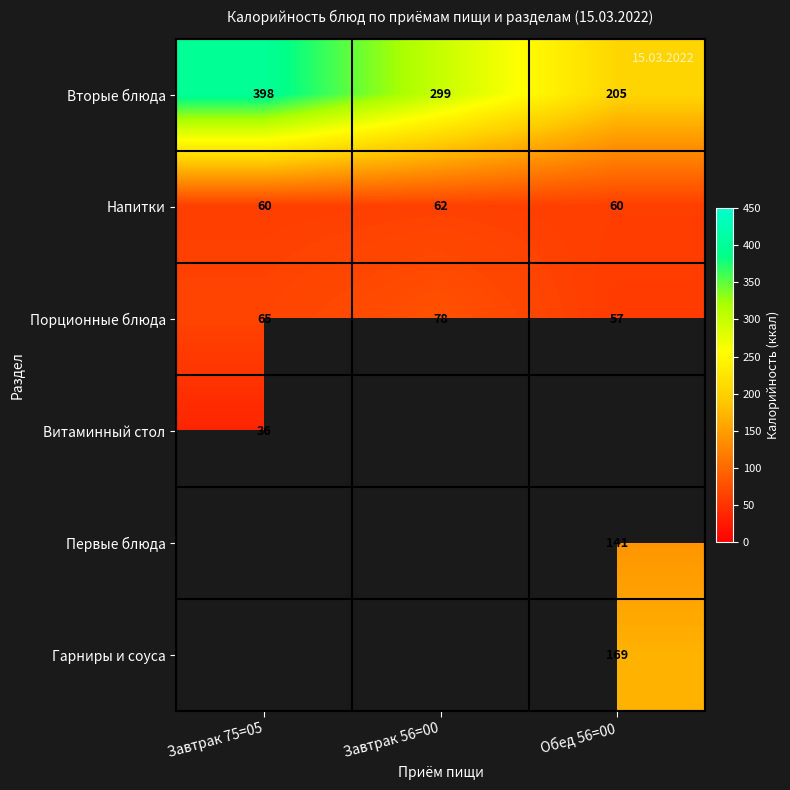

The Напитки series shows 98 at Завтрак 75=05. True or false?

False